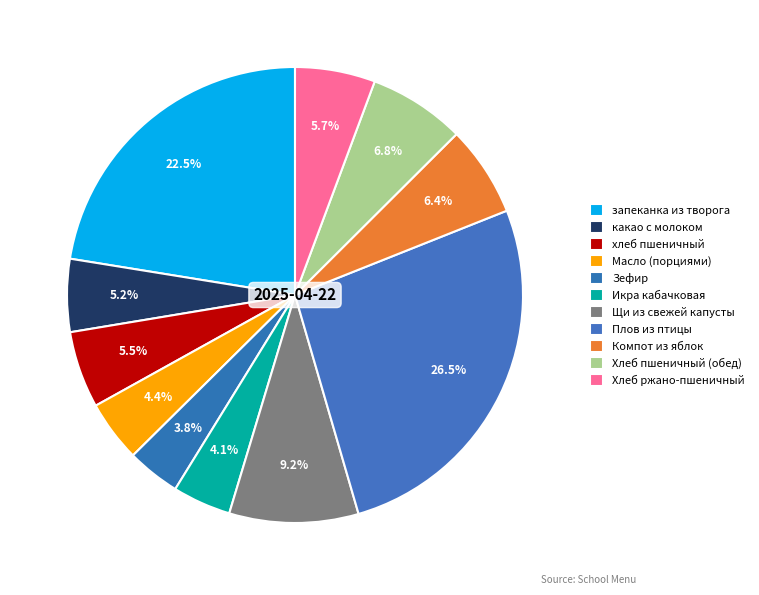

Combined, do Икра кабачковая and хлеб пшеничный account for over 50%?

No